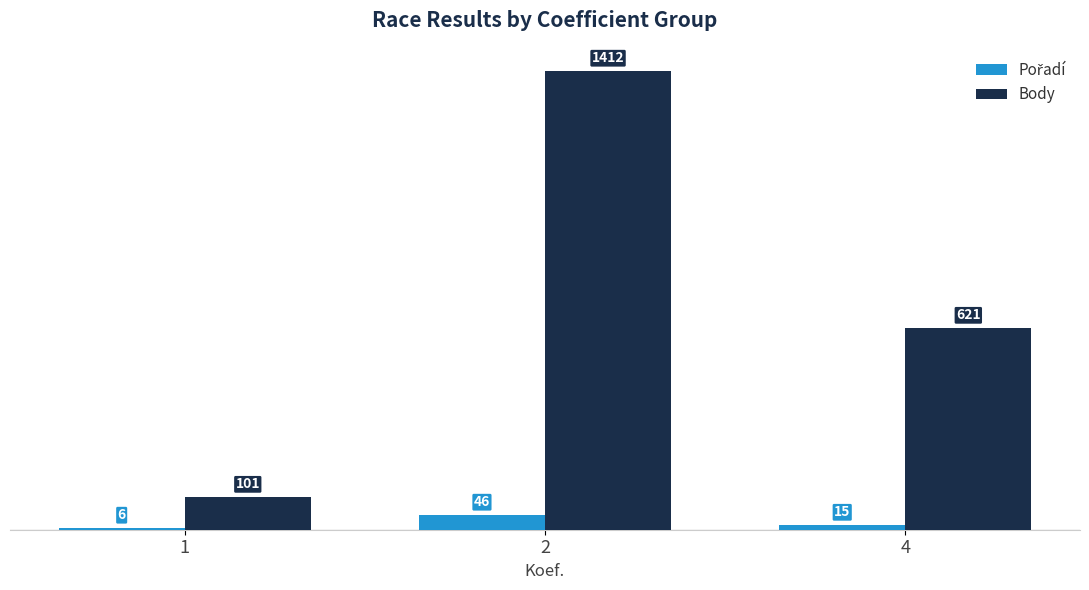

What is the greatest value displayed?

1412